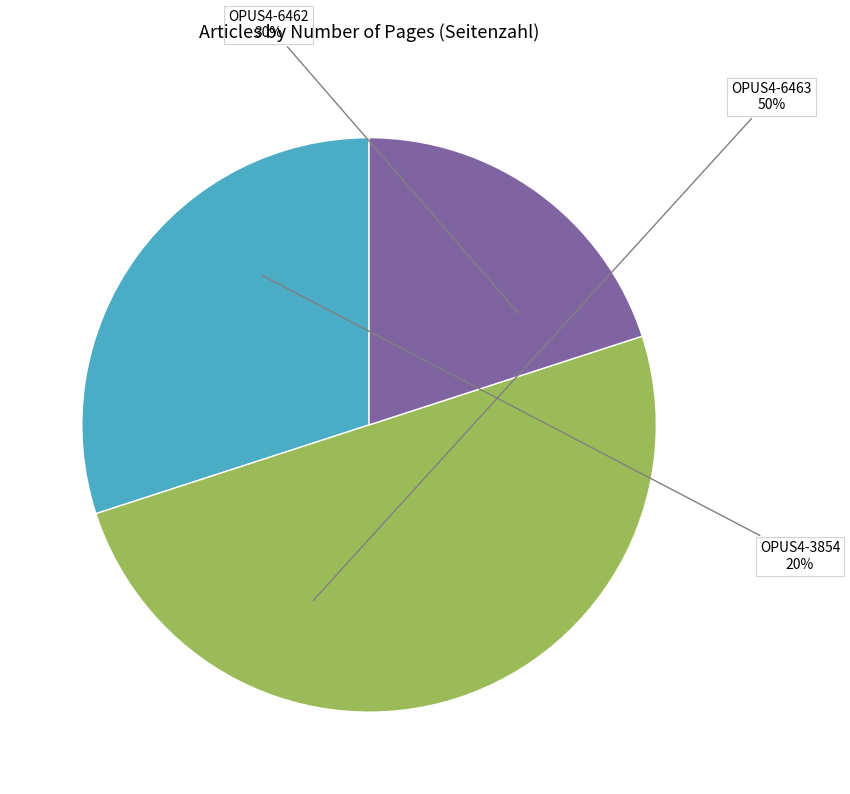

To the nearest percent, what is the combined percentage of OPUS4-6462 and OPUS4-6463?

80%